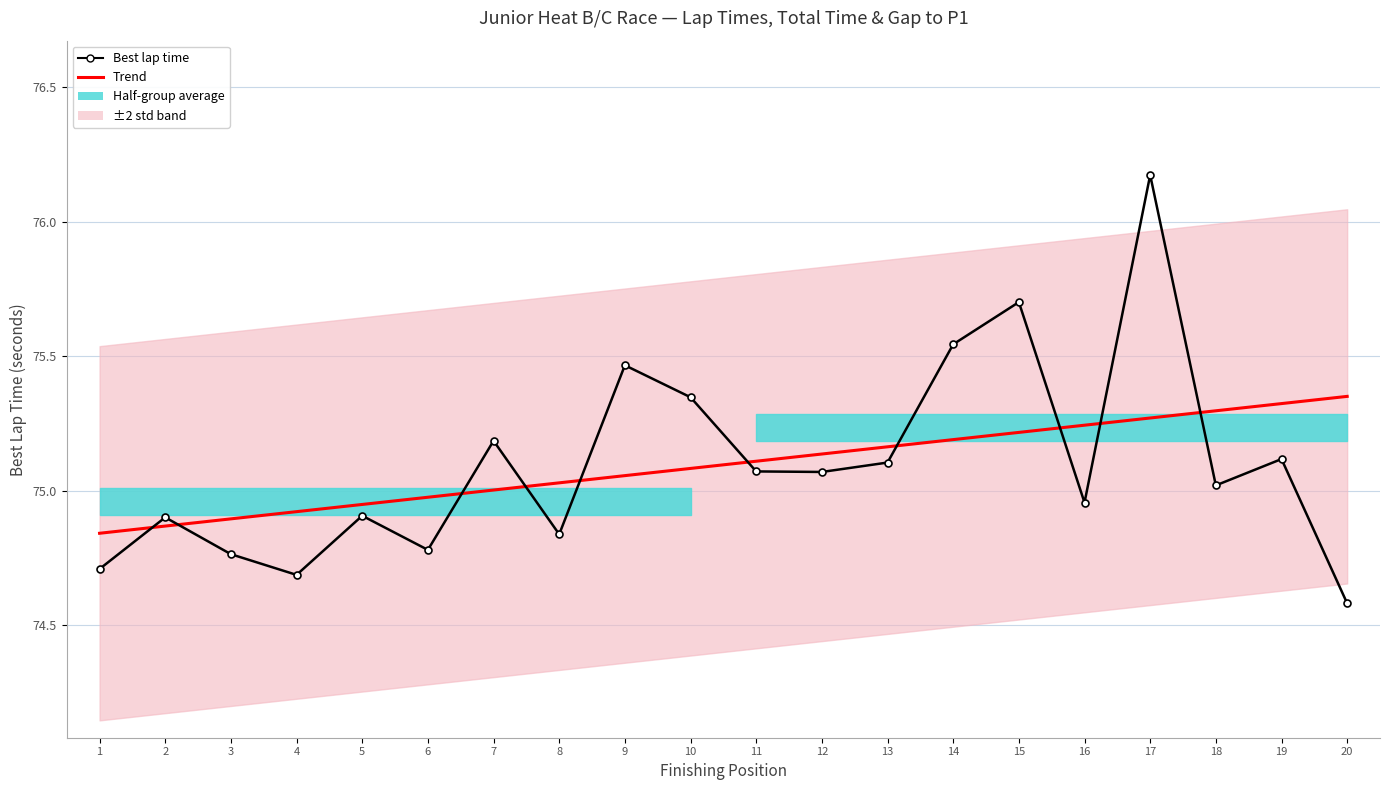

Between 6 and 11, which is larger?

11